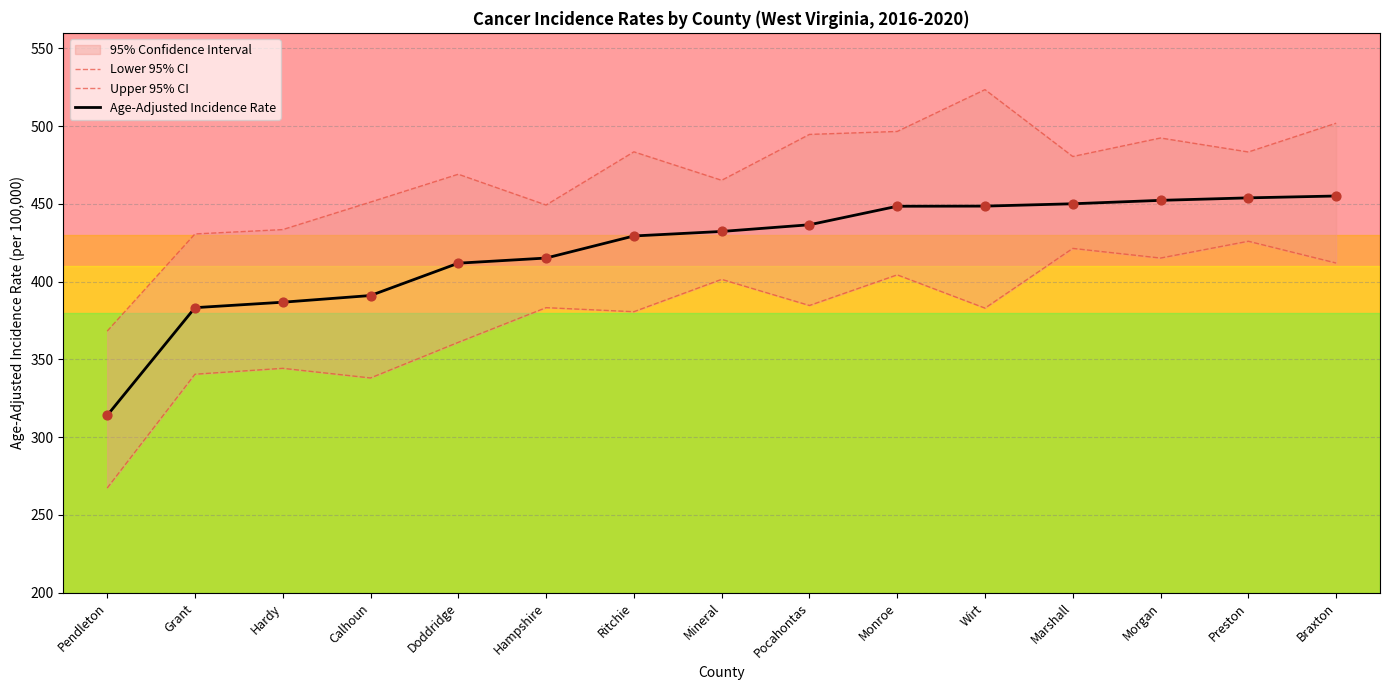

Which series contains the lowest Y value?

Lower 95% CI